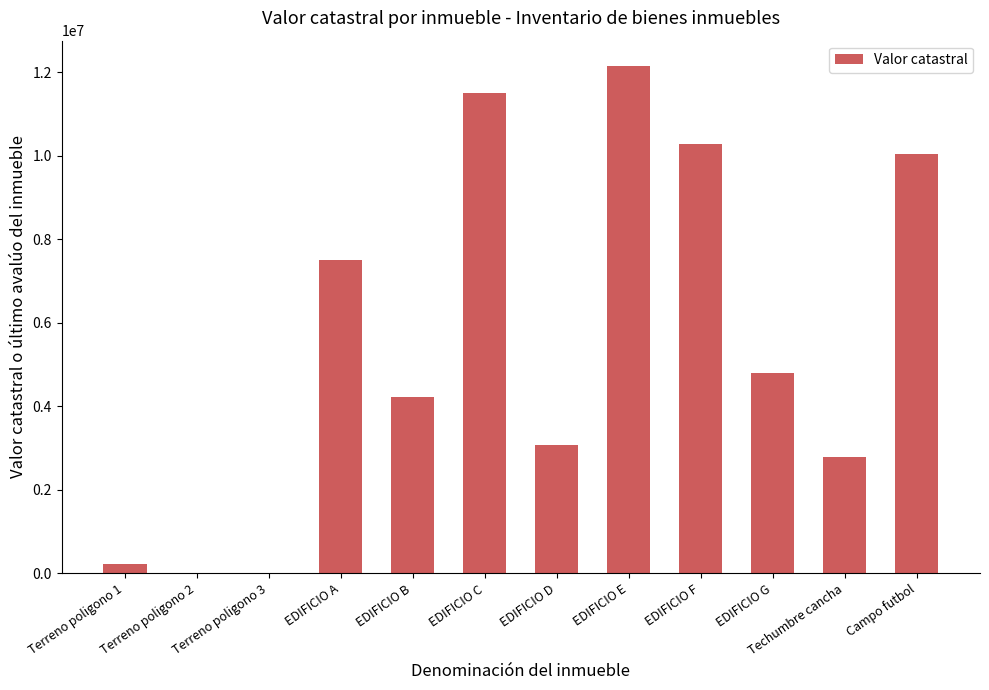

Read the value at Campo futbol.

10044153.0